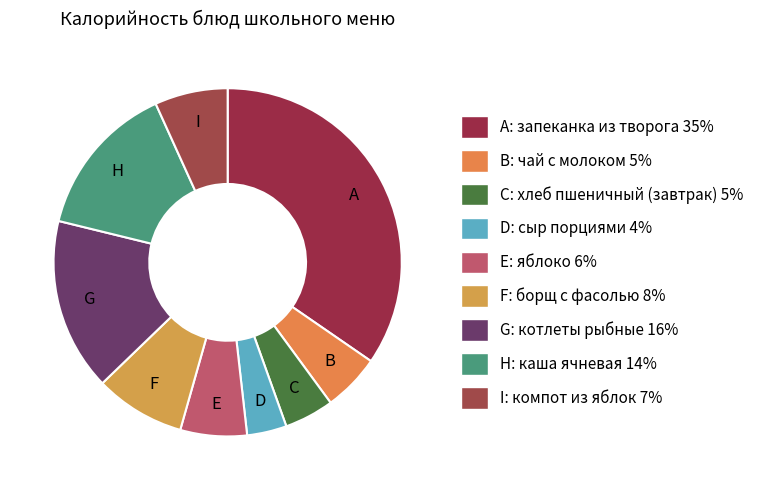

Which slice is the smallest?

сыр порциями